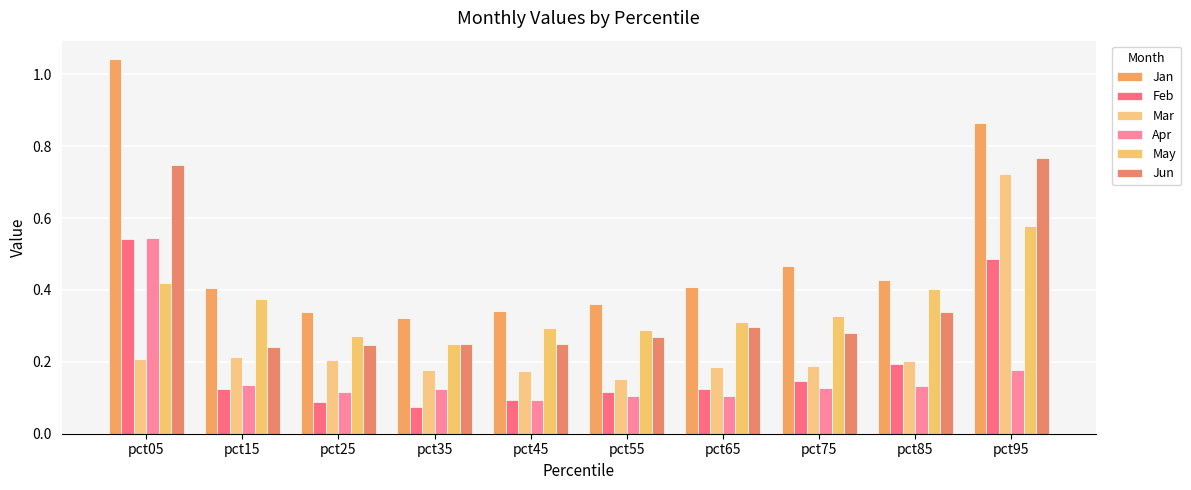

Are the bars grouped side by side (vs. stacked)?

Yes